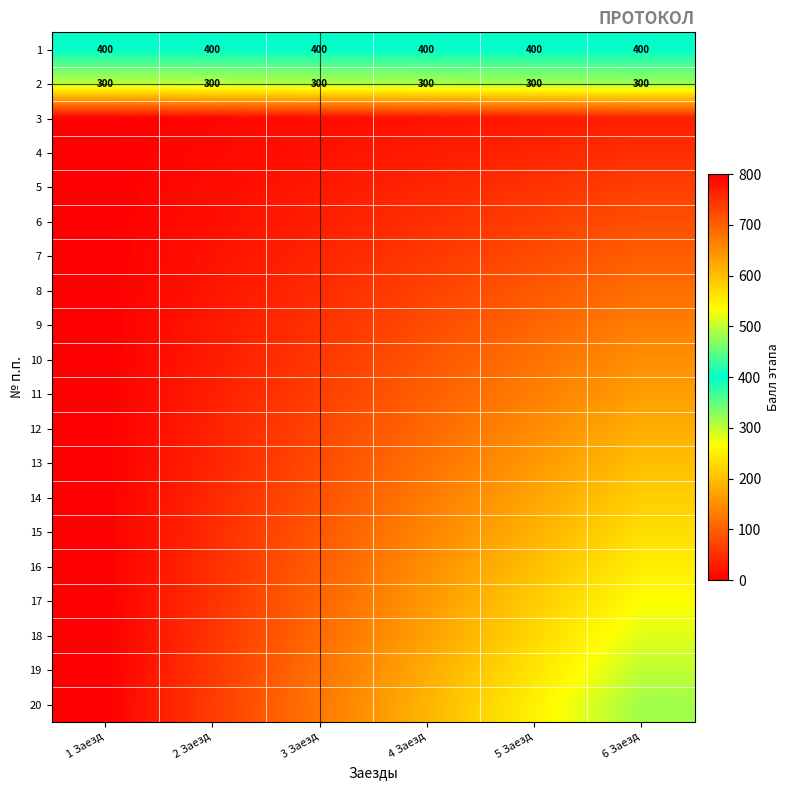

Count the number of data series in this chart.

20